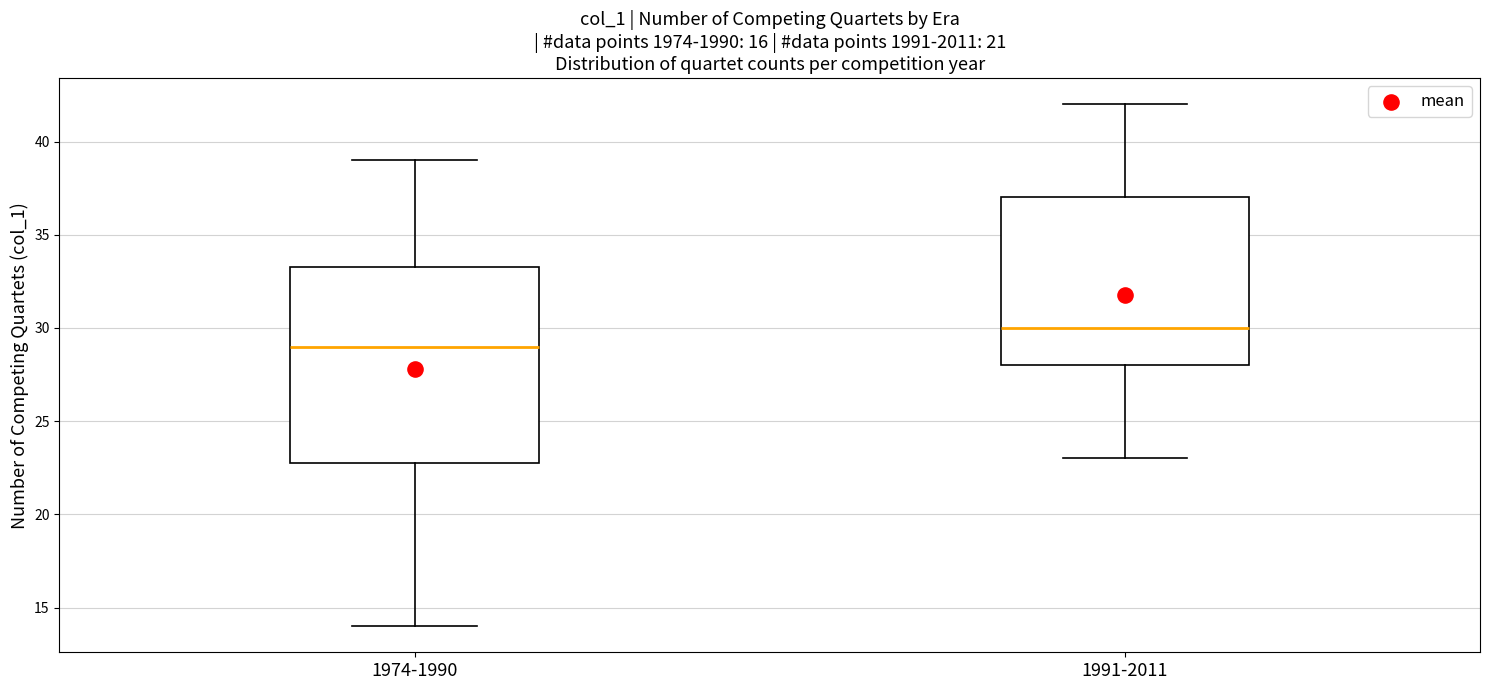

Which box's median line is the lowest?

1974-1990